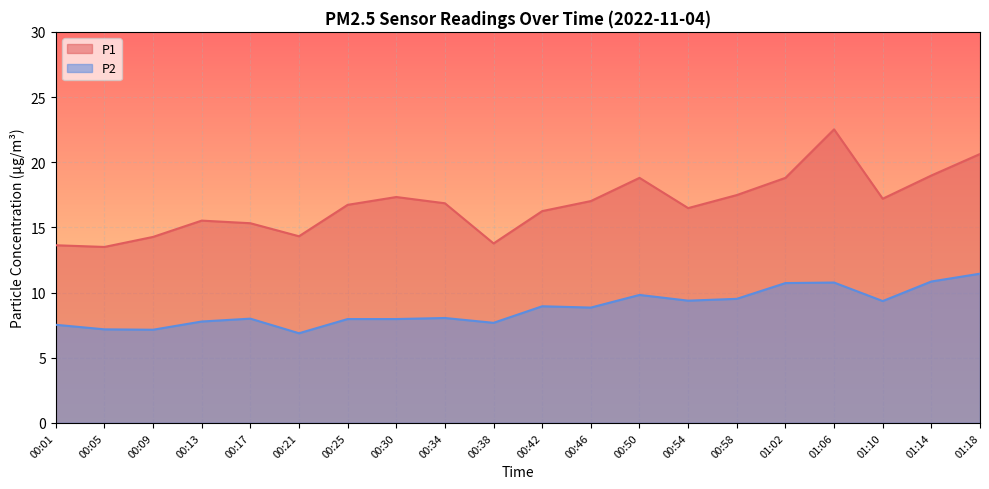

The value of P1 at 00:50 is 18.8. True or false?

True